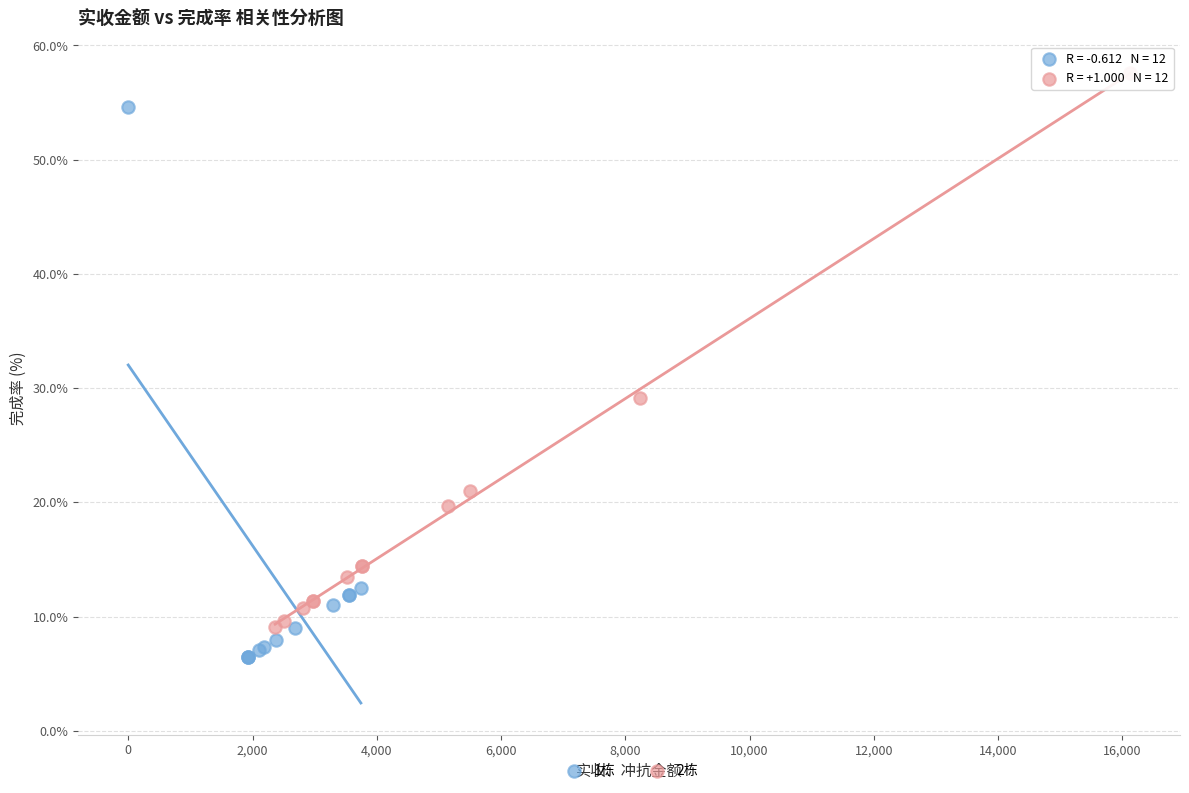

Which series contains the lowest Y value?

1栋